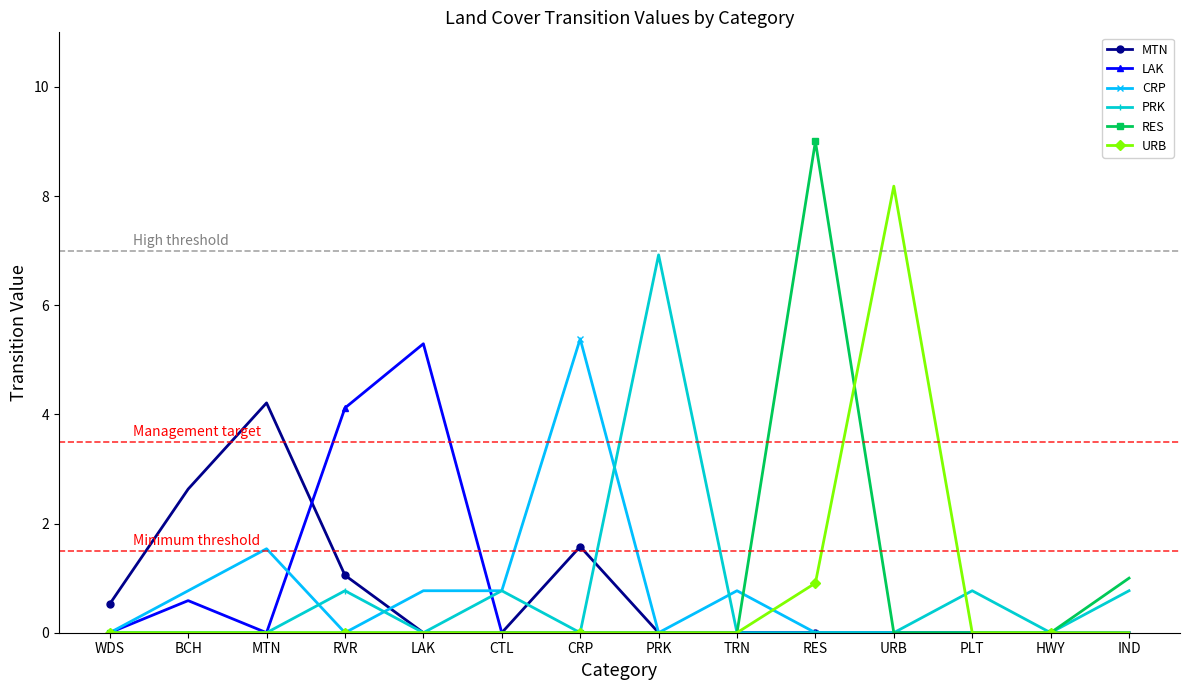

Reading right to left, transcribe all the data shown in this chart.

MTN: 0.0	0.0	0.0	0.0	0.0	0.0	0.0	1.6	0.0	0.0	1.1	4.2	2.6	0.5
LAK: 0.0	0.0	0.0	0.0	0.0	0.0	0.0	0.0	0.0	5.3	4.1	0.0	0.6	0.0
CRP: 0.0	0.0	0.0	0.0	0.0	0.8	0.0	5.4	0.8	0.8	0.0	1.5	0.8	0.0
PRK: 0.8	0.0	0.8	0.0	0.0	0.0	6.9	0.0	0.8	0.0	0.8	0.0	0.0	0.0
RES: 1.0	0.0	0.0	0.0	9.0	0.0	0.0	0.0	0.0	0.0	0.0	0.0	0.0	0.0
URB: 0.0	0.0	0.0	8.2	0.9	0.0	0.0	0.0	0.0	0.0	0.0	0.0	0.0	0.0